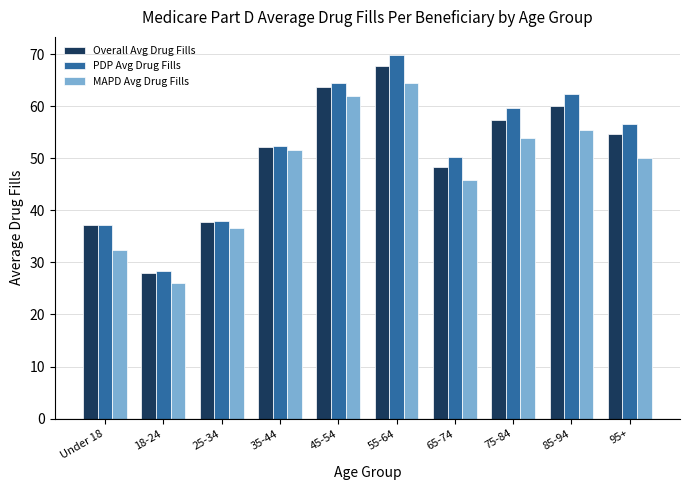

Which category has the highest value across all series?

55-64